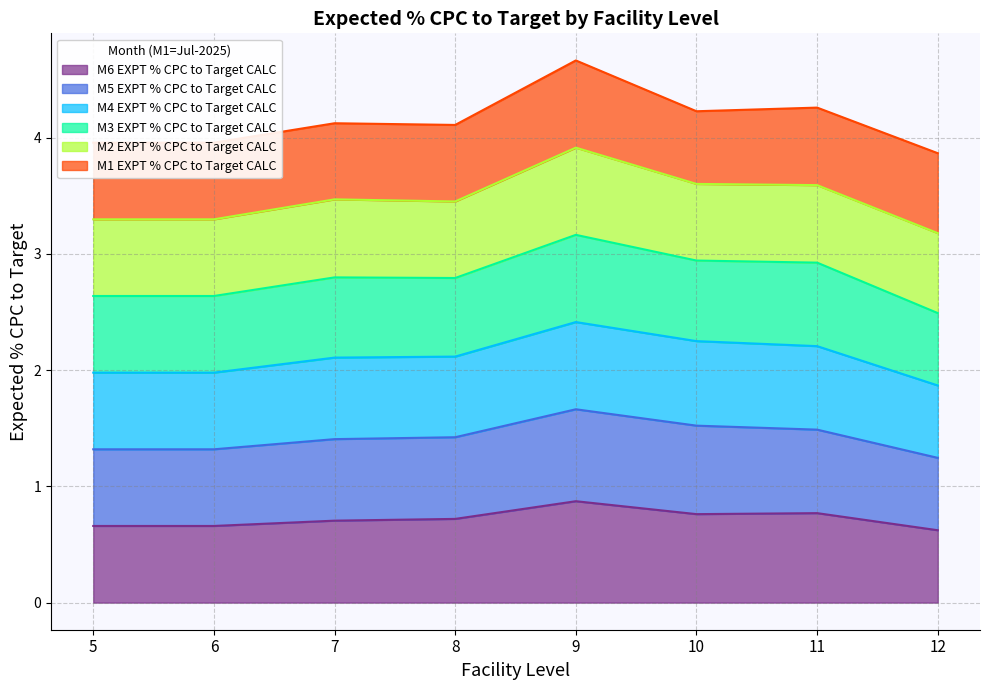

At which label does M5 EXPT % CPC to Target CALC reach its minimum?

12